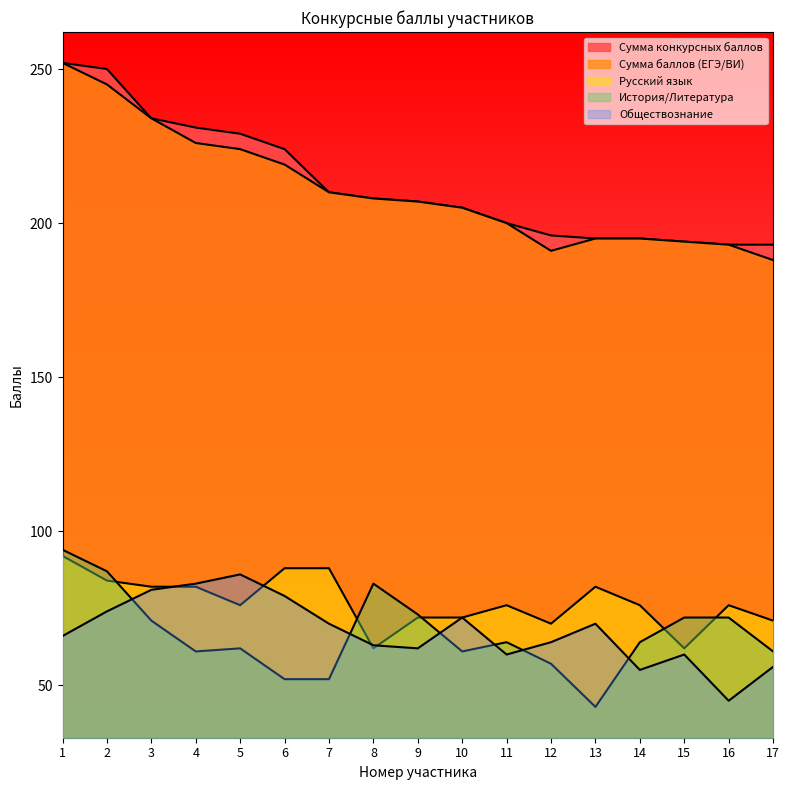

What are all the series names shown in the legend?

Сумма конкурсных баллов, Сумма баллов (ЕГЭ/ВИ), Русский язык, История/Литература, Обществознание